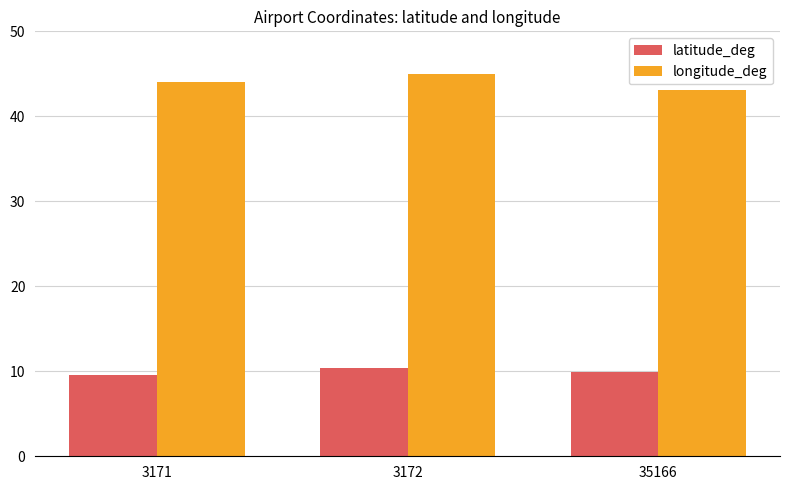

What is the sum of the latitude_deg values at 35166 and 3172?

20.3